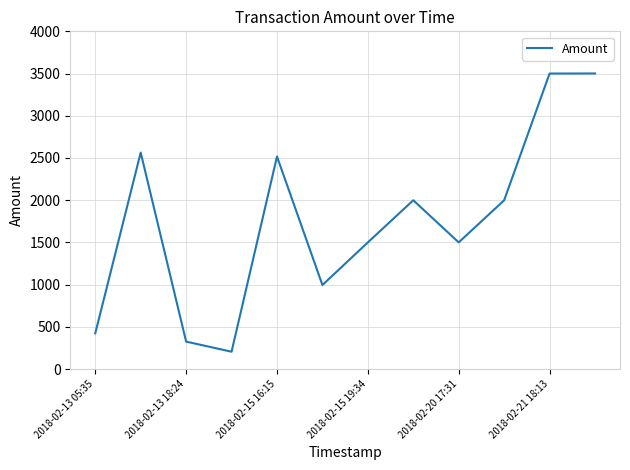

What is the minimum value shown in the chart?

205